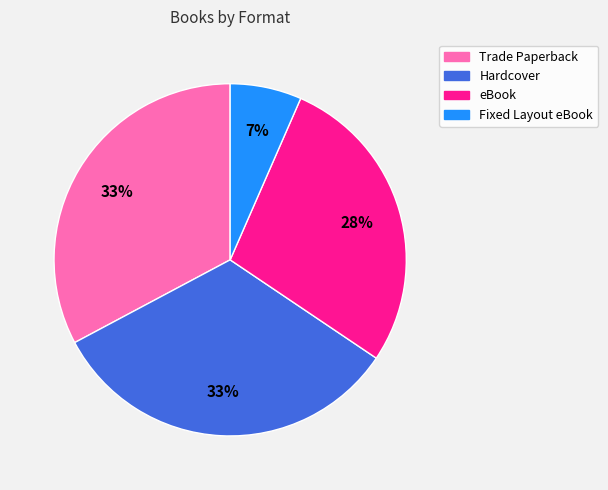

Does any single category account for the majority?

No